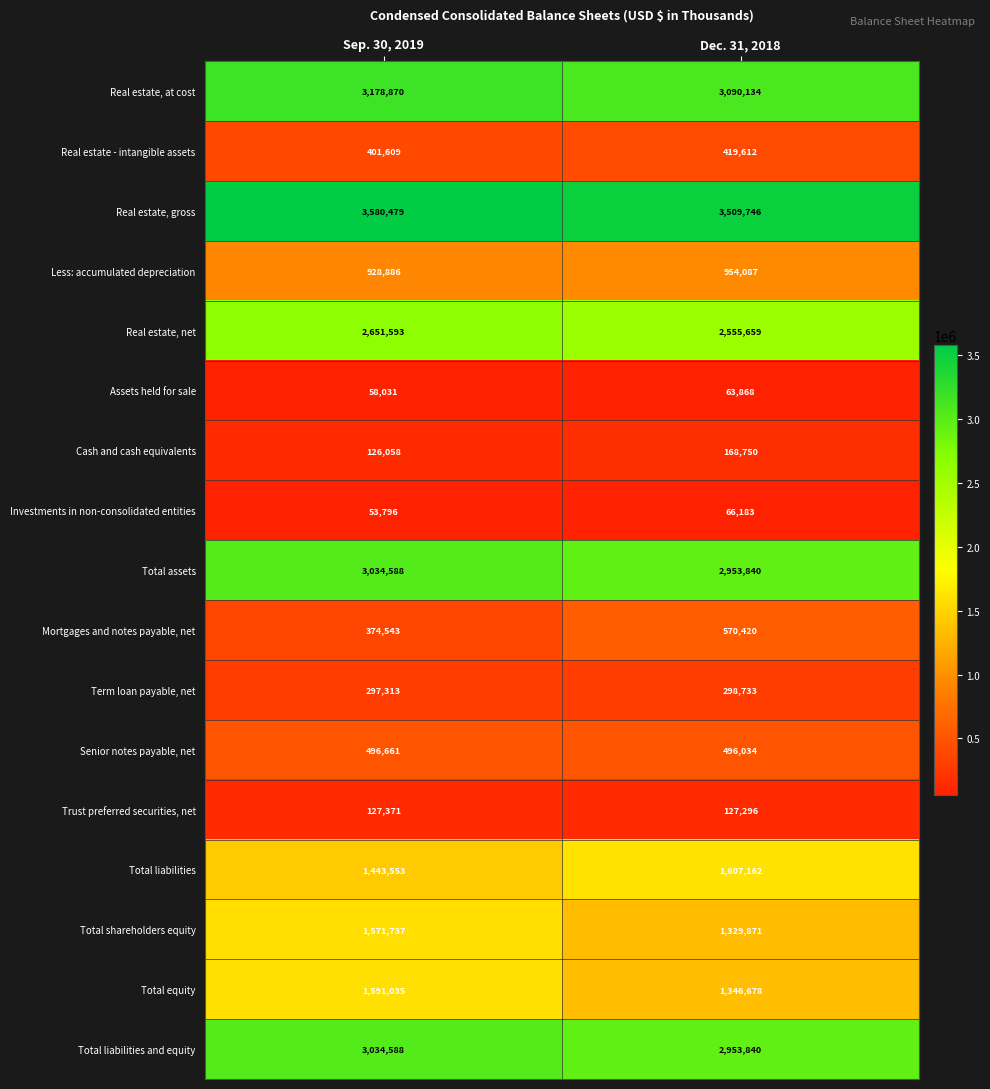

Is it true that Total assets equals 3034588 at Sep. 30, 2019?

True